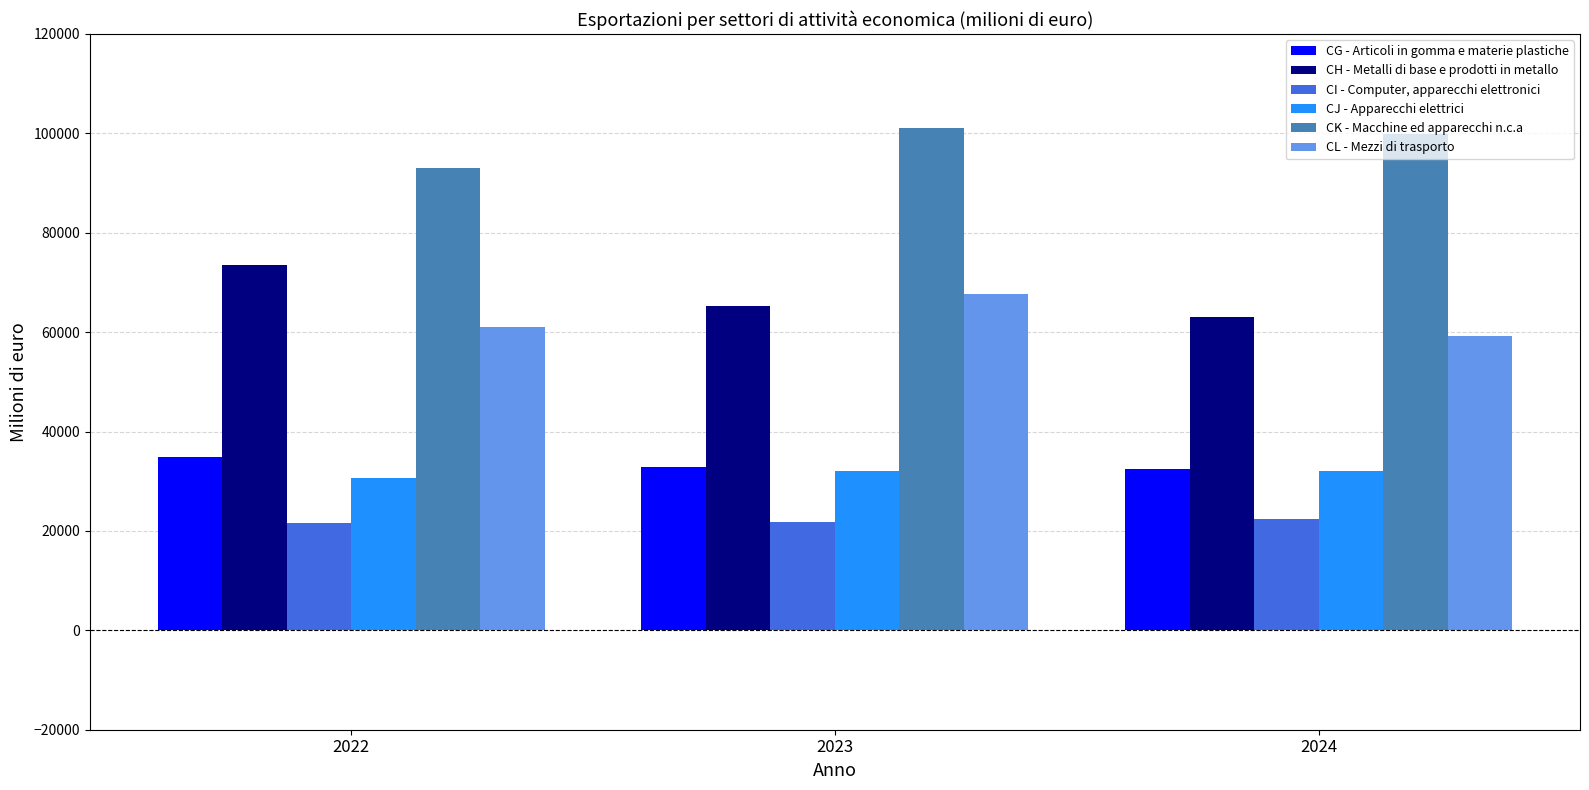

True or false: CI - Computer, apparecchi elettronici has a value of 9127.0 at 2024.

False